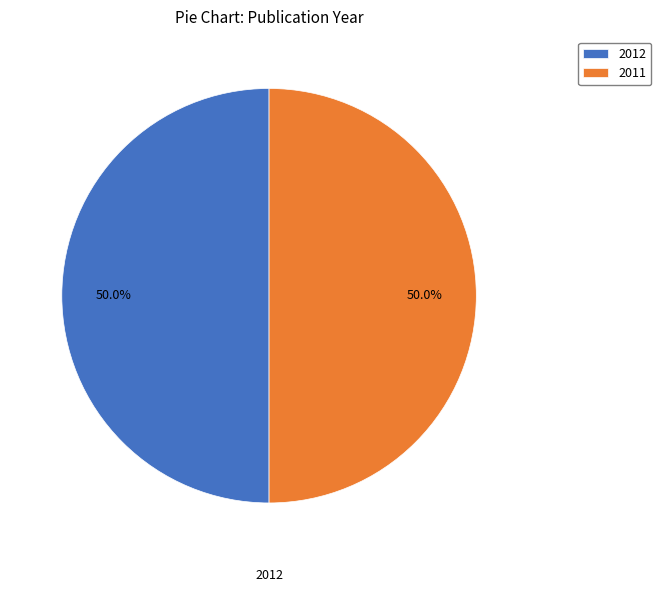

What is the ratio of the value at 2012 to the value at 2011?

1.0